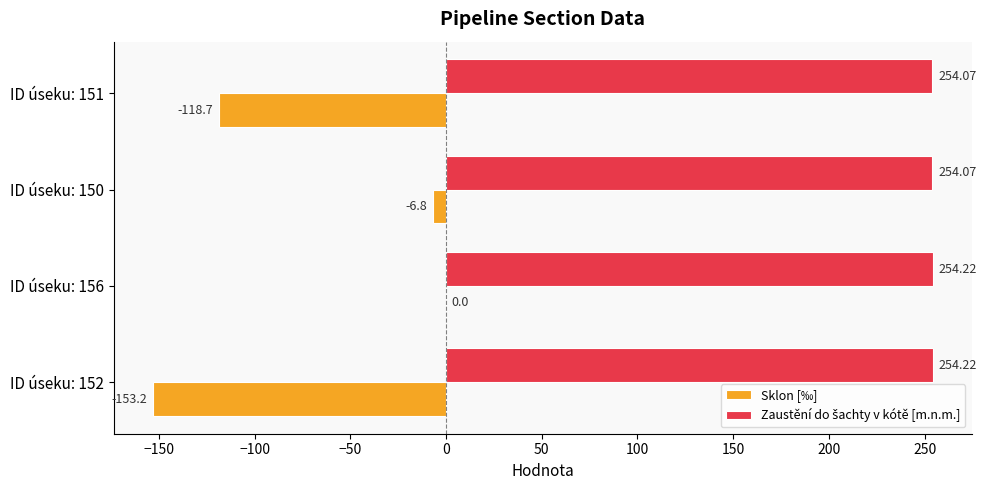

At which category is the sum across all series the highest?

ID úseku: 156